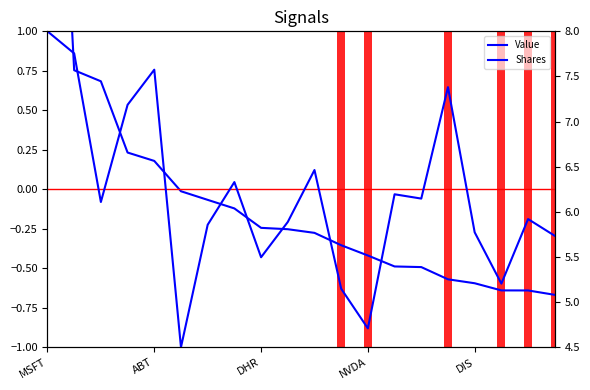

What position from the left is ABT?

5